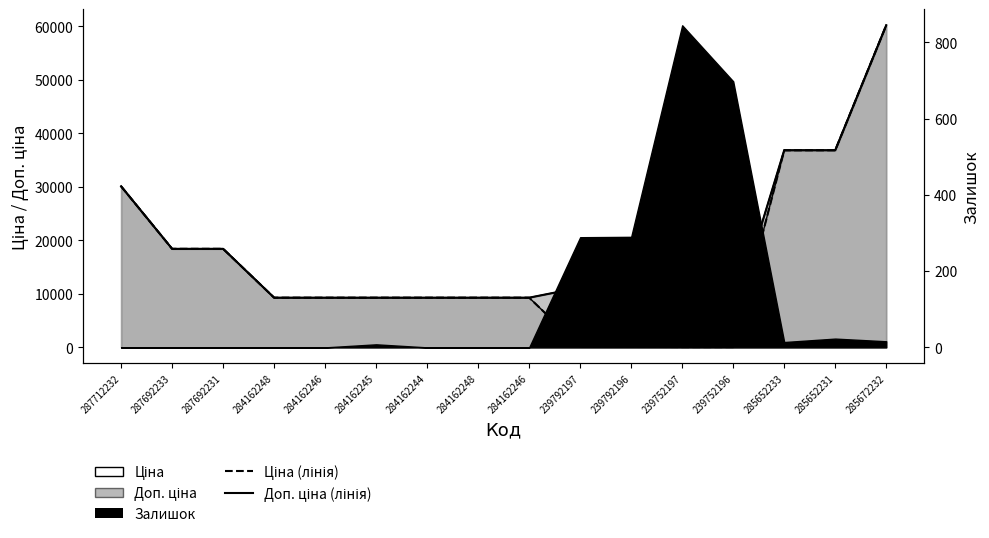

At how many categories does at least one series exceed 39409?

1